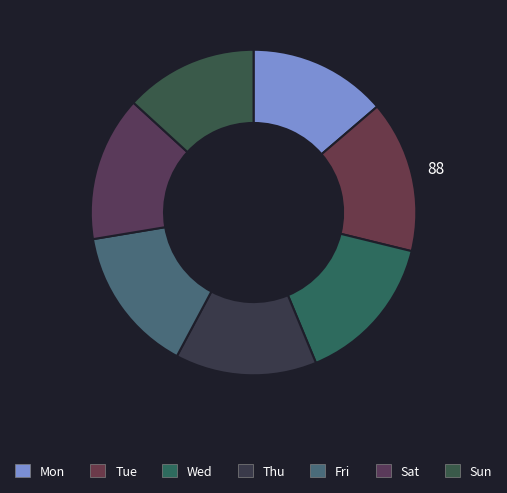

How many slices are in this pie chart?

7